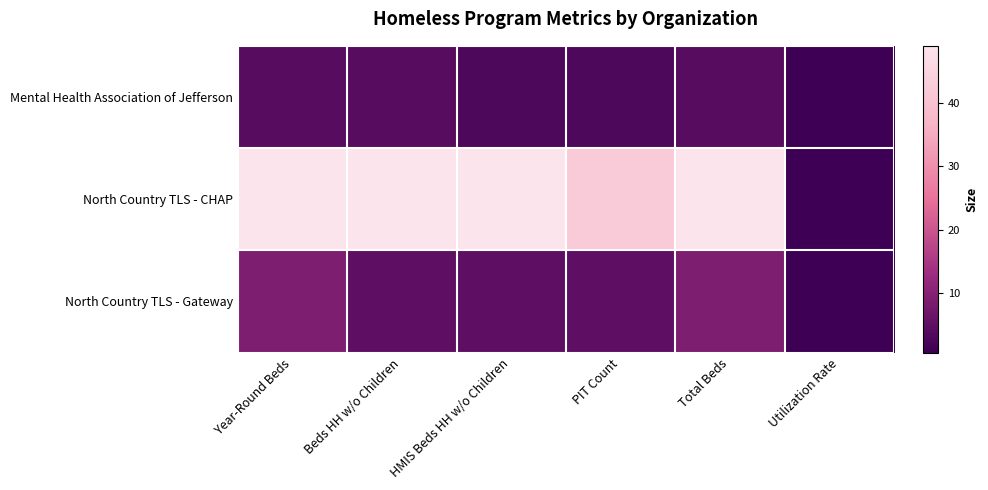

Reading left to right, what are all the values shown in this chart?

Mental Health Association of Jefferson: Year-Round Beds=4.0	Beds HH w/o Children=4.0	HMIS Beds HH w/o Children=3.0	PIT Count=3.0	Total Beds=4.0	Utilization Rate=0.8
North Country TLS - CHAP: Year-Round Beds=49.0	Beds HH w/o Children=49.0	HMIS Beds HH w/o Children=49.0	PIT Count=42.0	Total Beds=49.0	Utilization Rate=0.9
North Country TLS - Gateway: Year-Round Beds=9.0	Beds HH w/o Children=5.0	HMIS Beds HH w/o Children=5.0	PIT Count=5.0	Total Beds=9.0	Utilization Rate=0.6